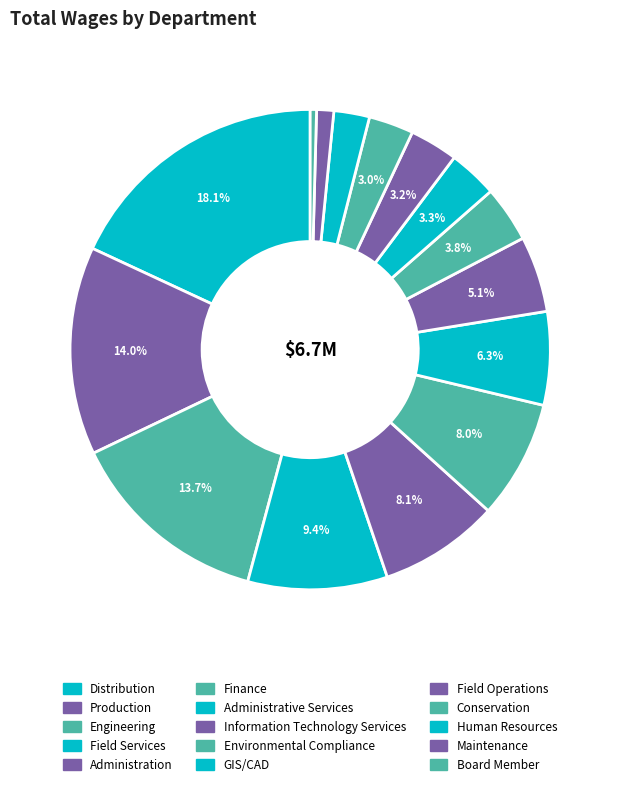

Approximately how many times larger is the value at Maintenance compared to Environmental Compliance?

0.3